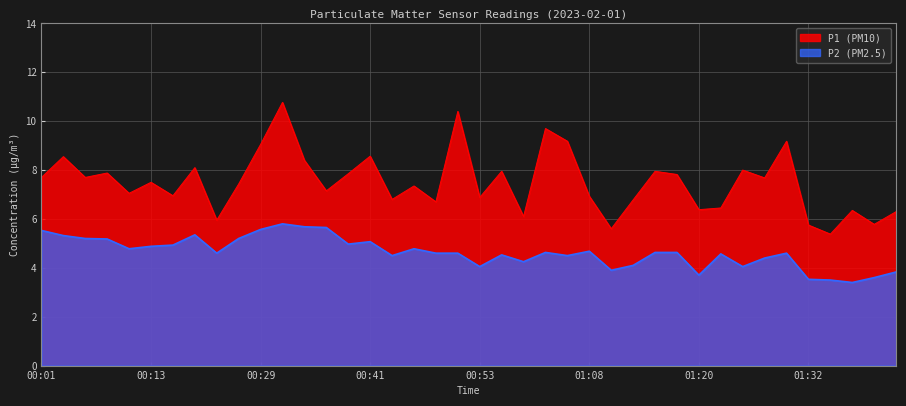

What position from the left is 01:32?

36